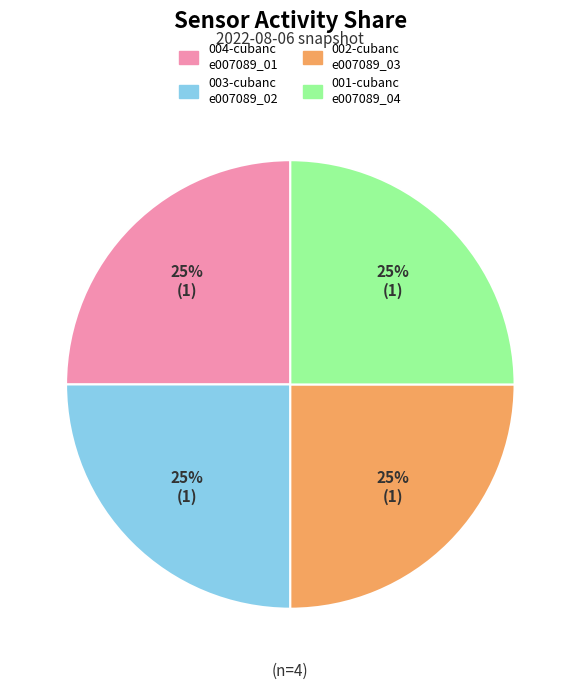

To the nearest percent, what is the average slice percentage?

25%